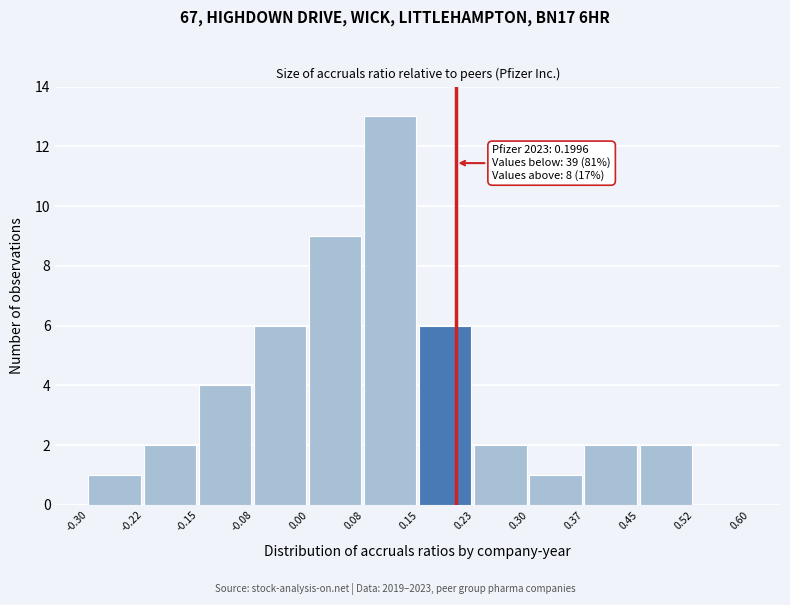

Which range on the x-axis has the tallest bar?

0.08 to 0.15